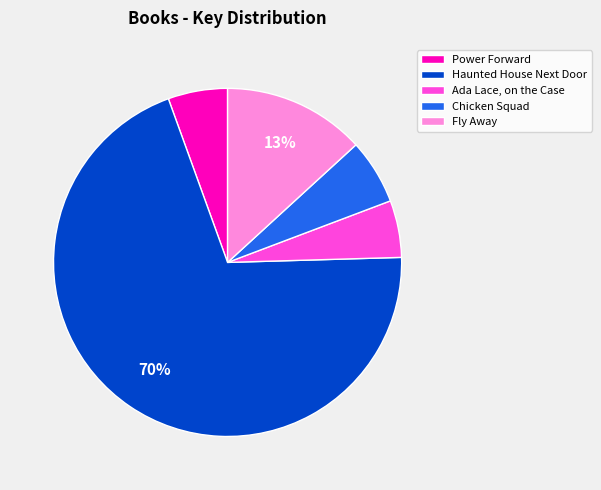

How many segments does this pie chart have?

5